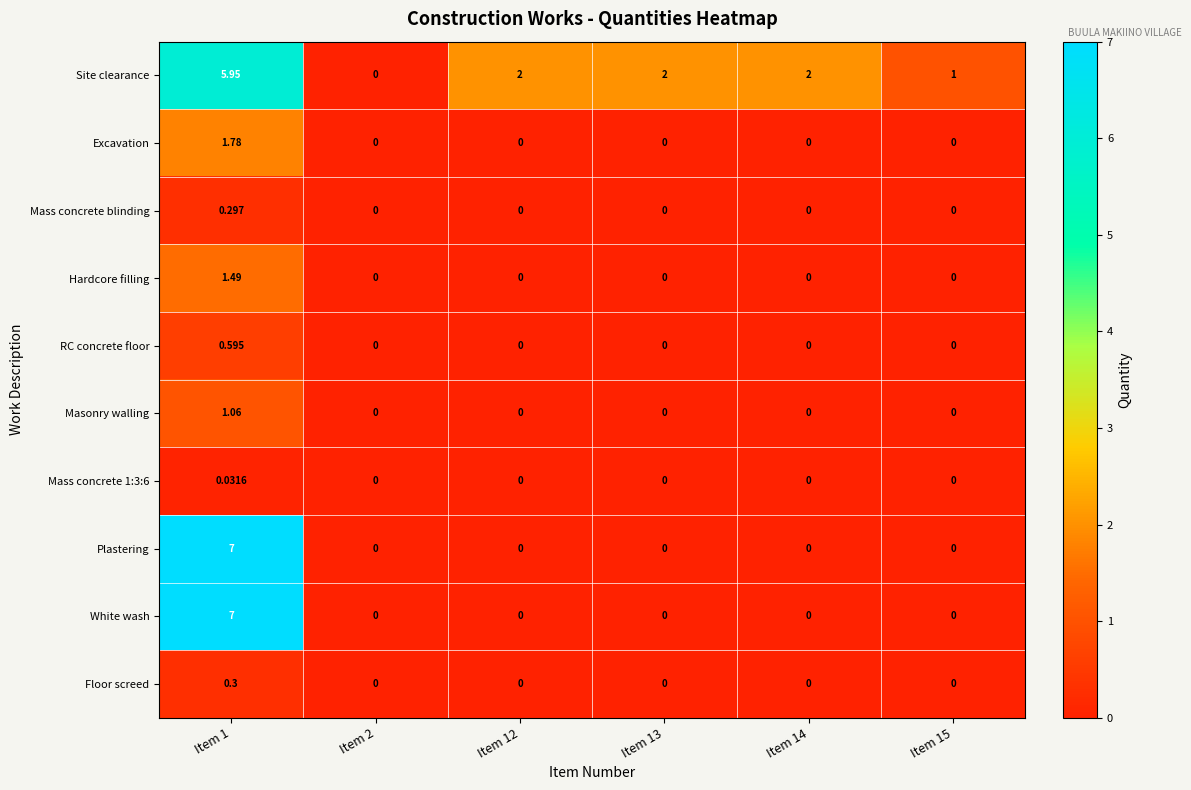

At which category is the sum across all series the highest?

Item 1